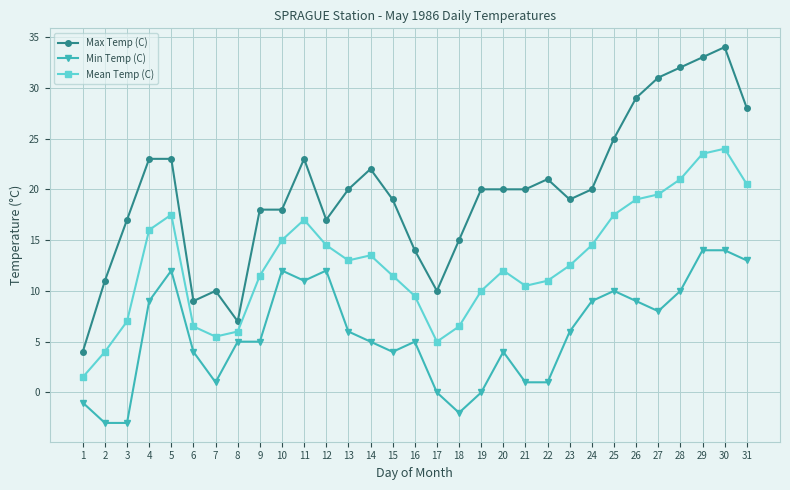

How many distinct data groups are displayed?

3